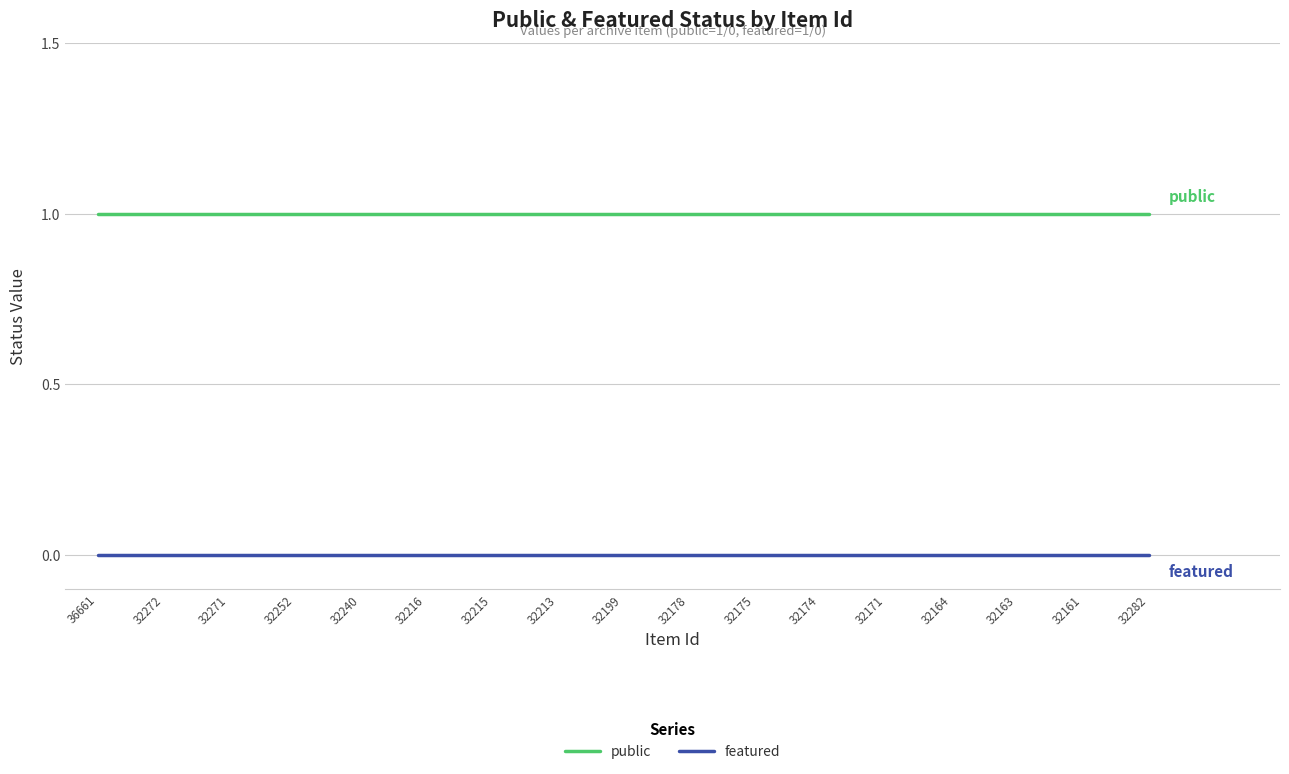

Is the value of public at 32252 greater than the value of featured at 32199?

Yes